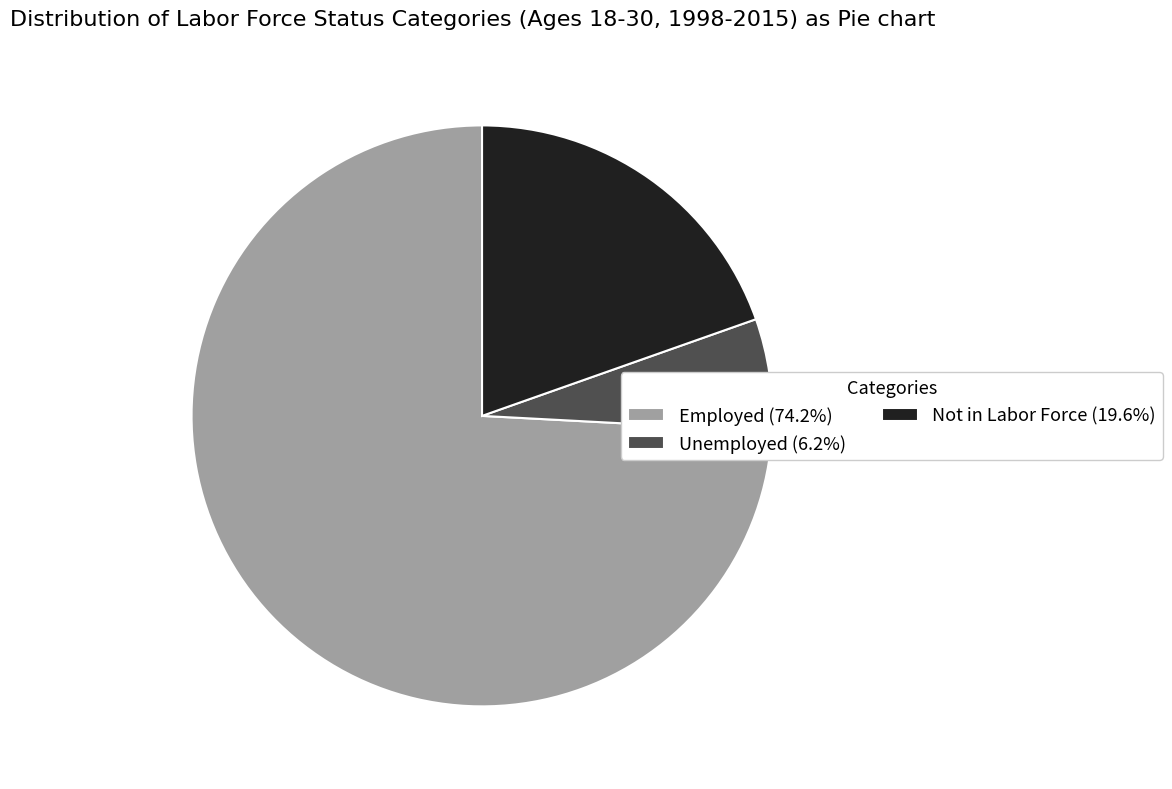

How many slices are in this pie chart?

3